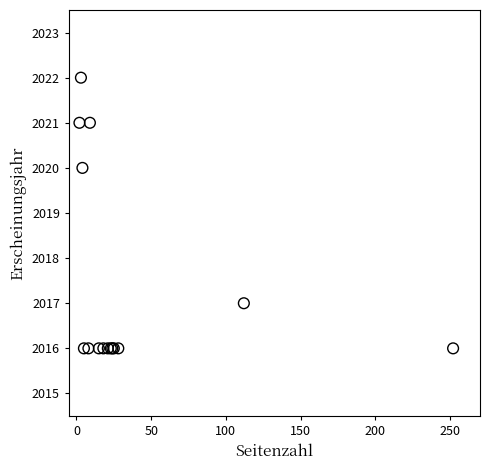

What Y value in the scatter plot is closest to 2019?

2020